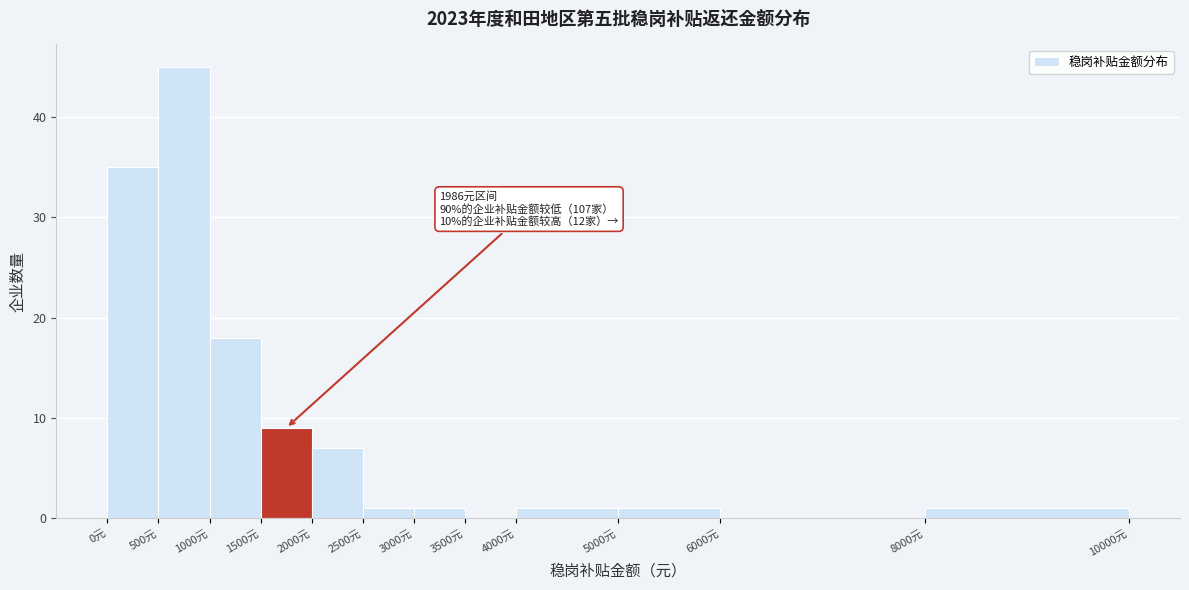

Which range on the x-axis has the tallest bar?

500 to 1000